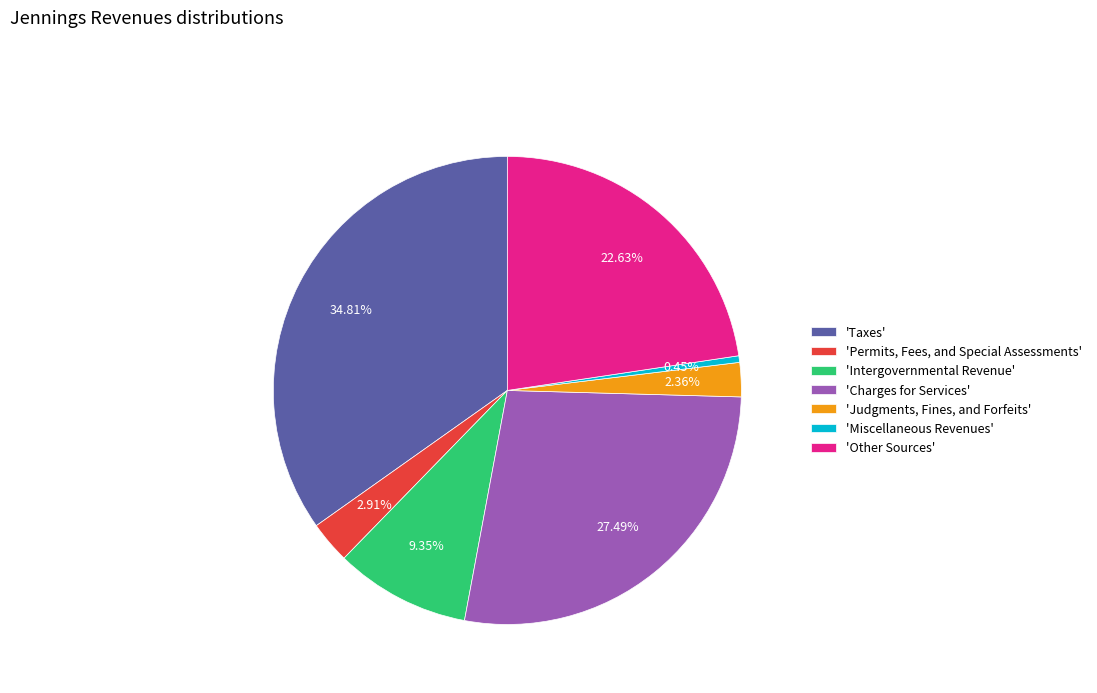

To the nearest percent, what is the average slice percentage?

14%